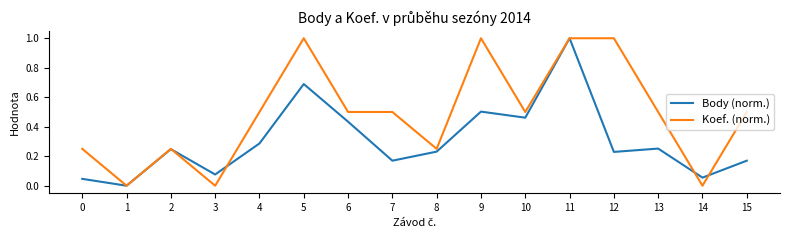

How many lines are shown in the chart?

2